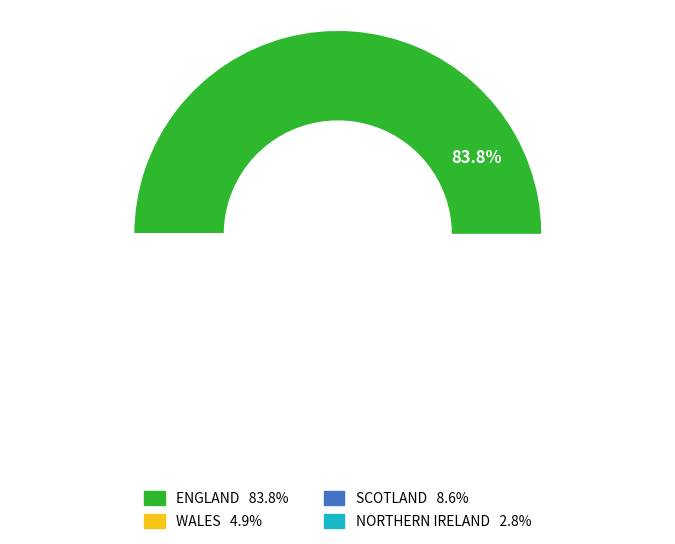

Is there a majority slice in this chart?

Yes